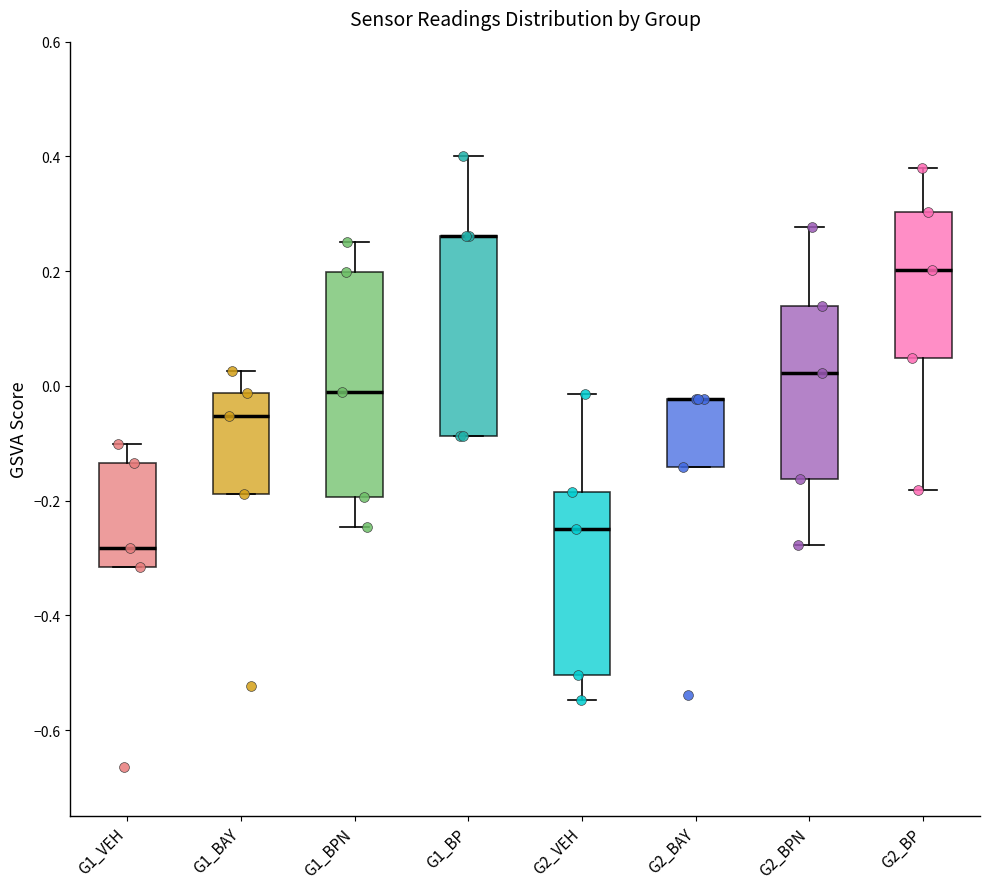

Reading left to right, read every box against the y-axis: the position of its median line, the range the box covers, and the ends of its whiskers. The values are not printed on the chart, so give them approximately, as read against the axis.

G1_VEH: median -0.28, box -0.32 to -0.14, whiskers -0.32 to -0.10
G1_BAY: median -0.06, box -0.18 to -0.02, whiskers -0.18 to 0.02
G1_BPN: median -0.02, box -0.20 to 0.20, whiskers -0.24 to 0.26
G1_BP: median 0.26 (drawn on the box's upper edge), box -0.08 to 0.26, whiskers -0.08 to 0.40
G2_VEH: median -0.24, box -0.50 to -0.18, whiskers -0.54 to -0.02
G2_BAY: median -0.02 (drawn on the box's upper edge), box -0.14 to -0.02, whiskers -0.14 to -0.02
G2_BPN: median 0.02, box -0.16 to 0.14, whiskers -0.28 to 0.28
G2_BP: median 0.20, box 0.04 to 0.30, whiskers -0.18 to 0.38